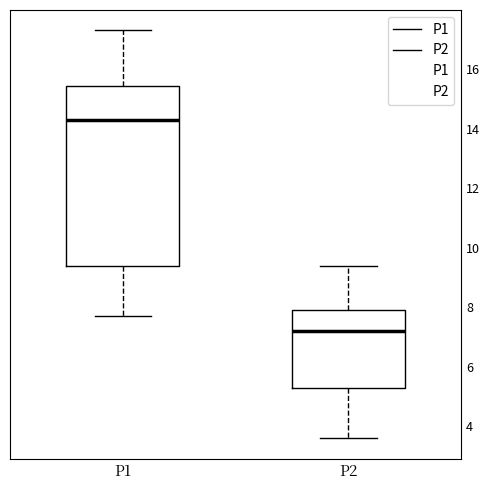

Reading left to right, read every box against the y-axis: the position of its median line, the range the box covers, and the ends of its whiskers. The values are not printed on the chart, so give them approximately, as read against the axis.

P1: median 14.4, box 9.4 to 15.4, whiskers 7.8 to 17.4
P2: median 7.2, box 5.4 to 8.0, whiskers 3.6 to 9.4